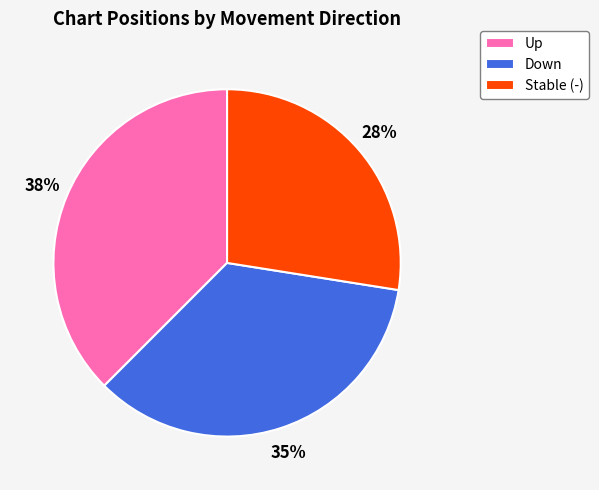

What is the largest slice in the pie chart?

Up